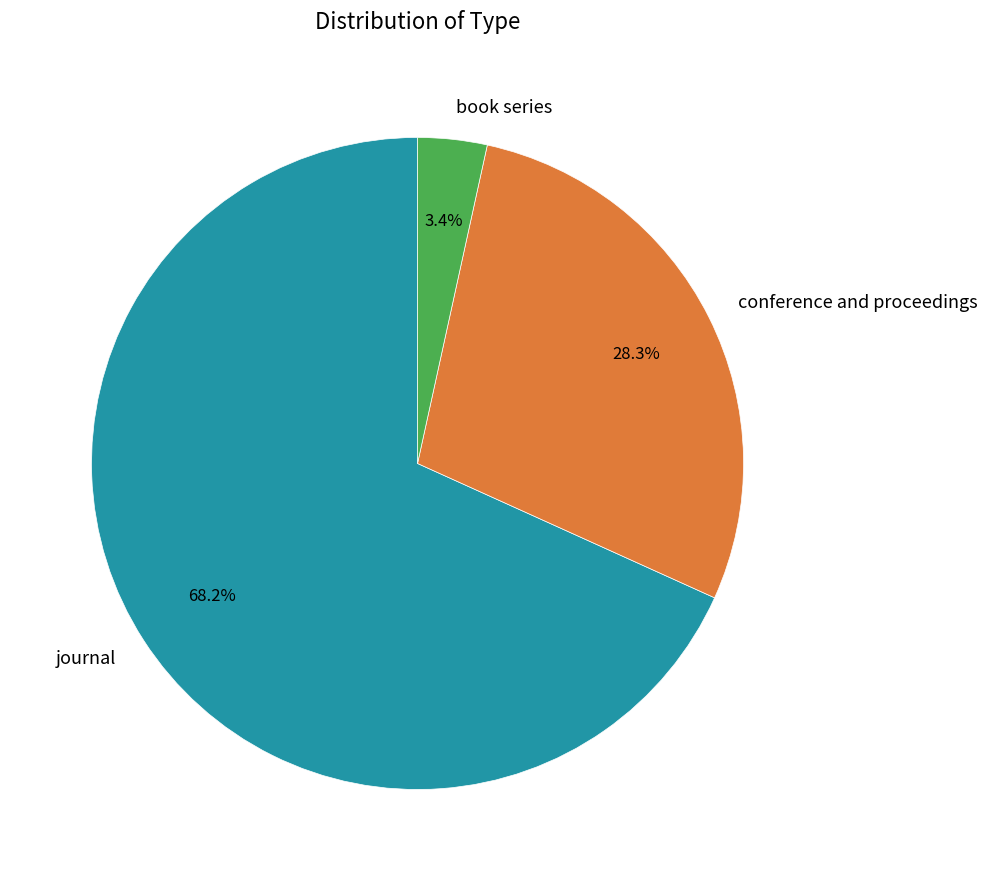

To the nearest percent, what is the average slice percentage?

33%